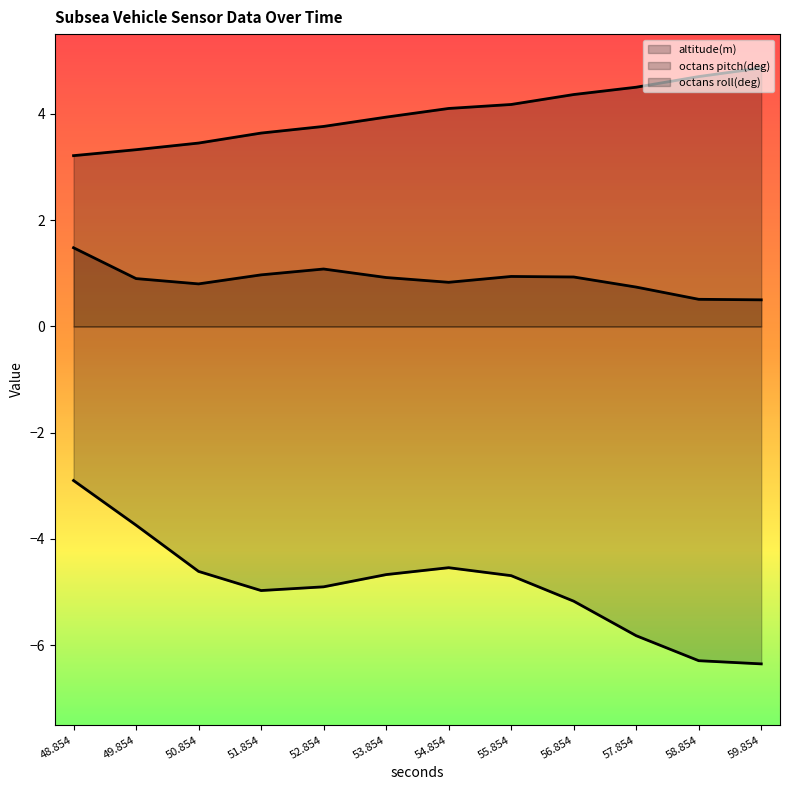

Between 48.854 and 58.854, which series saw the biggest shift?

octans pitch(deg)